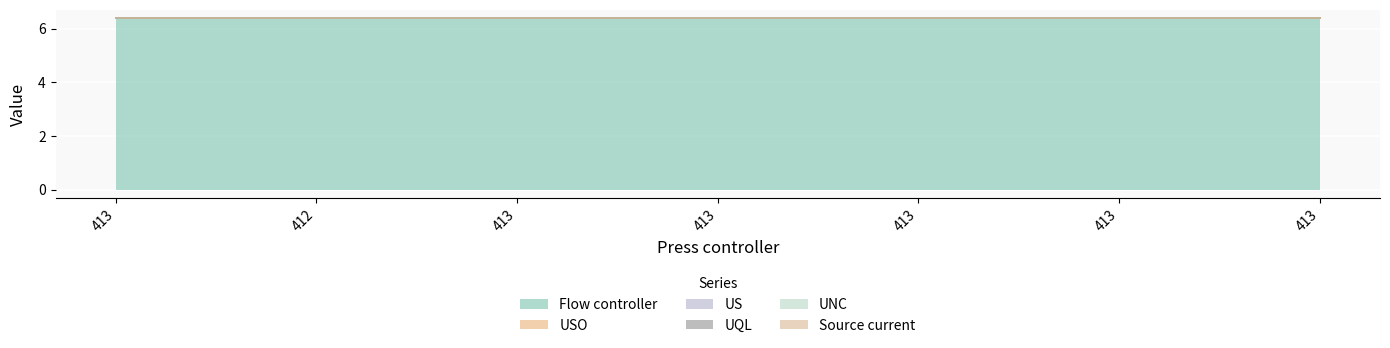

Which series has the largest range (max minus min)?

Flow controller